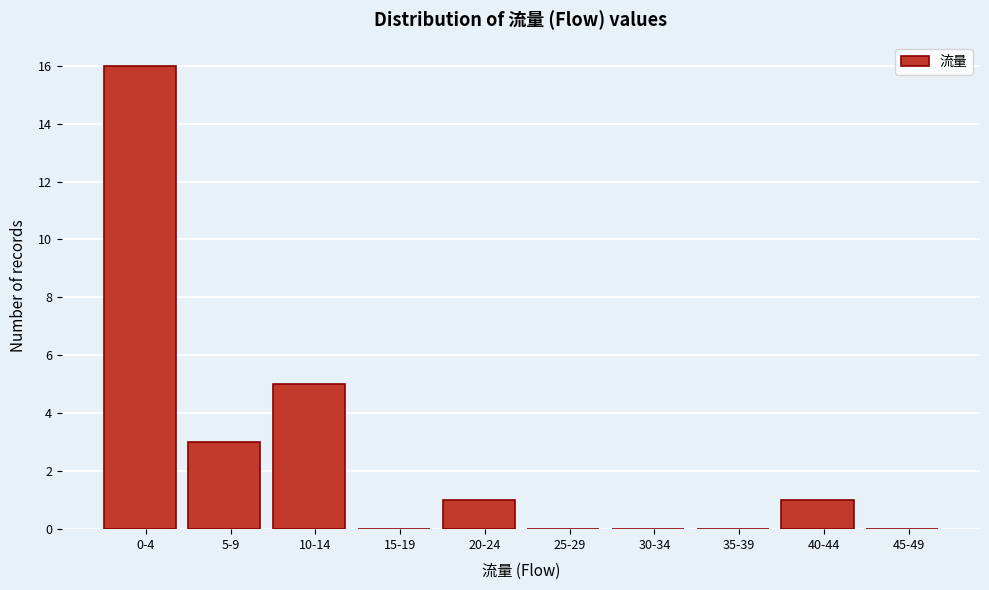

Reading right to left, transcribe all the data shown in this chart.

45-49=0	40-44=1	35-39=0	30-34=0	25-29=0	20-24=1	15-19=0	10-14=5	5-9=3	0-4=16